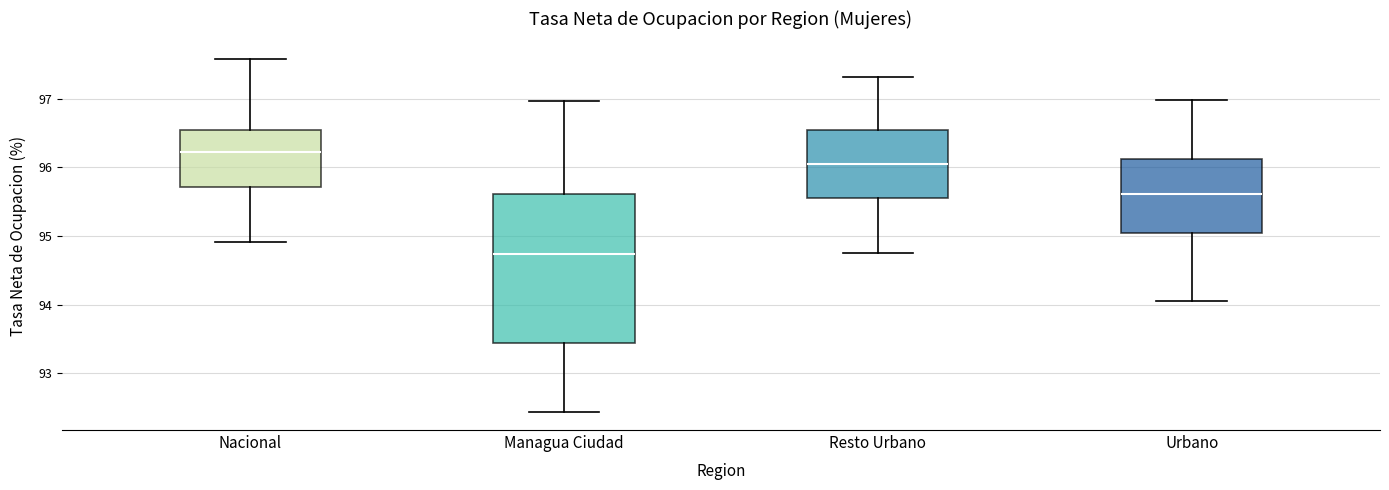

Which box's median line is the lowest?

Managua Ciudad